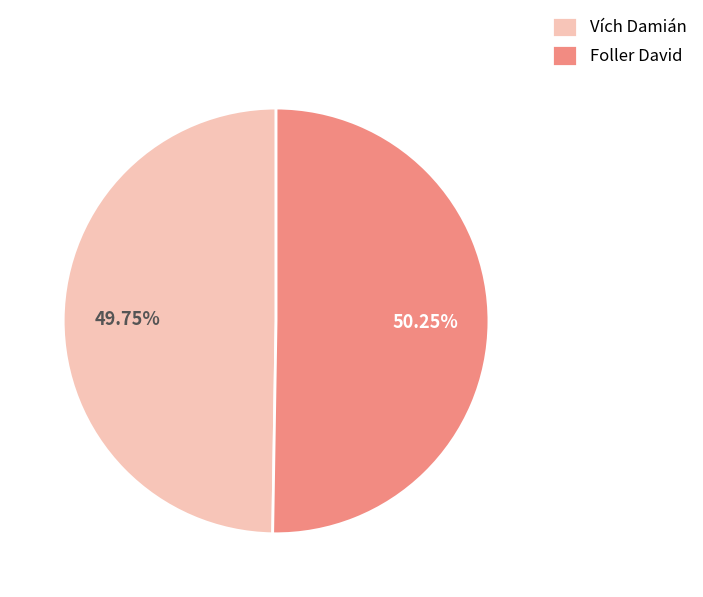

Between Foller David and Vích Damián, which is larger?

Foller David